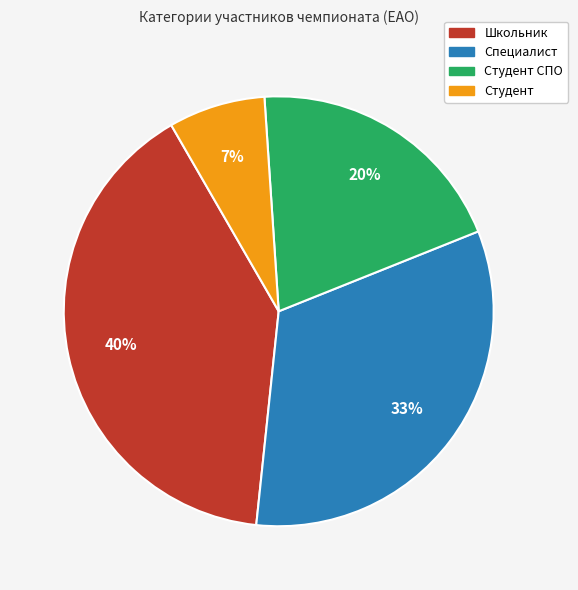

Is there any slice that represents more than half of the pie?

No